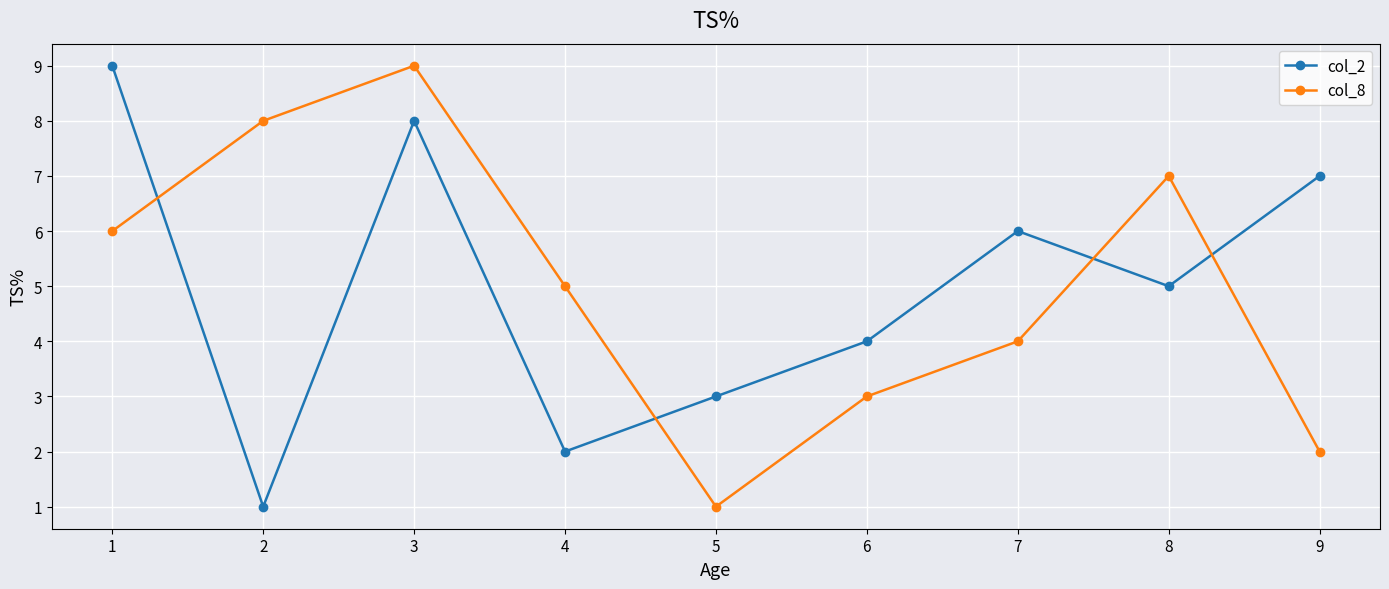

Is the value of col_2 at 9 greater than the value of col_8 at 6?

Yes